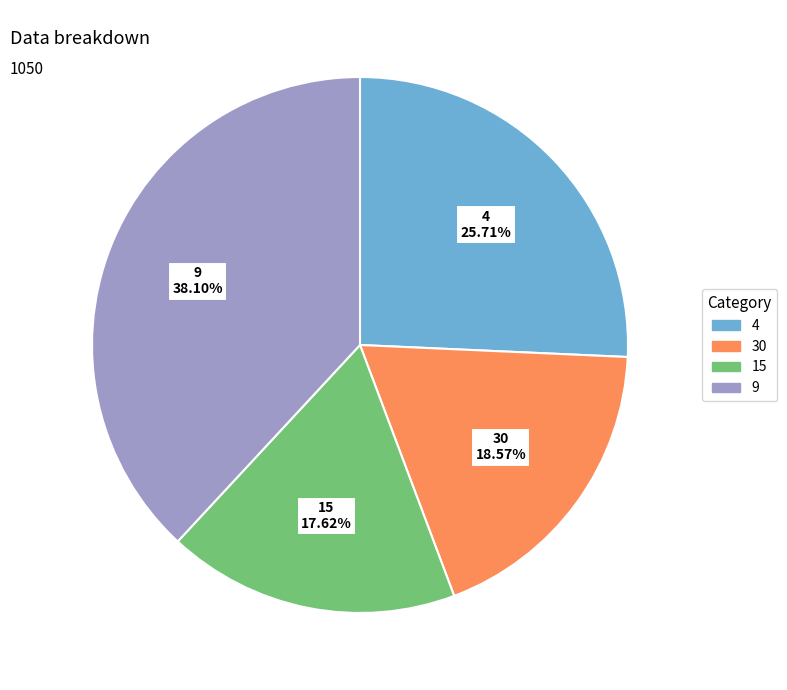

Is there any slice that represents more than half of the pie?

No